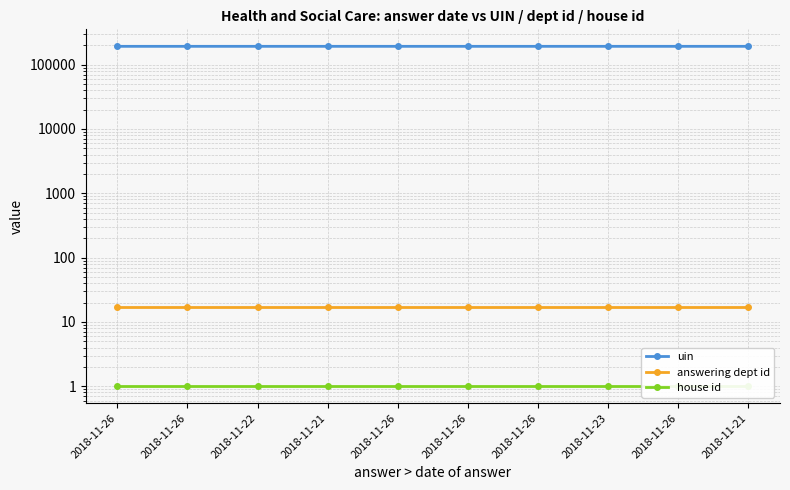

What is the value of the uin point at the 8th from the left?

192127